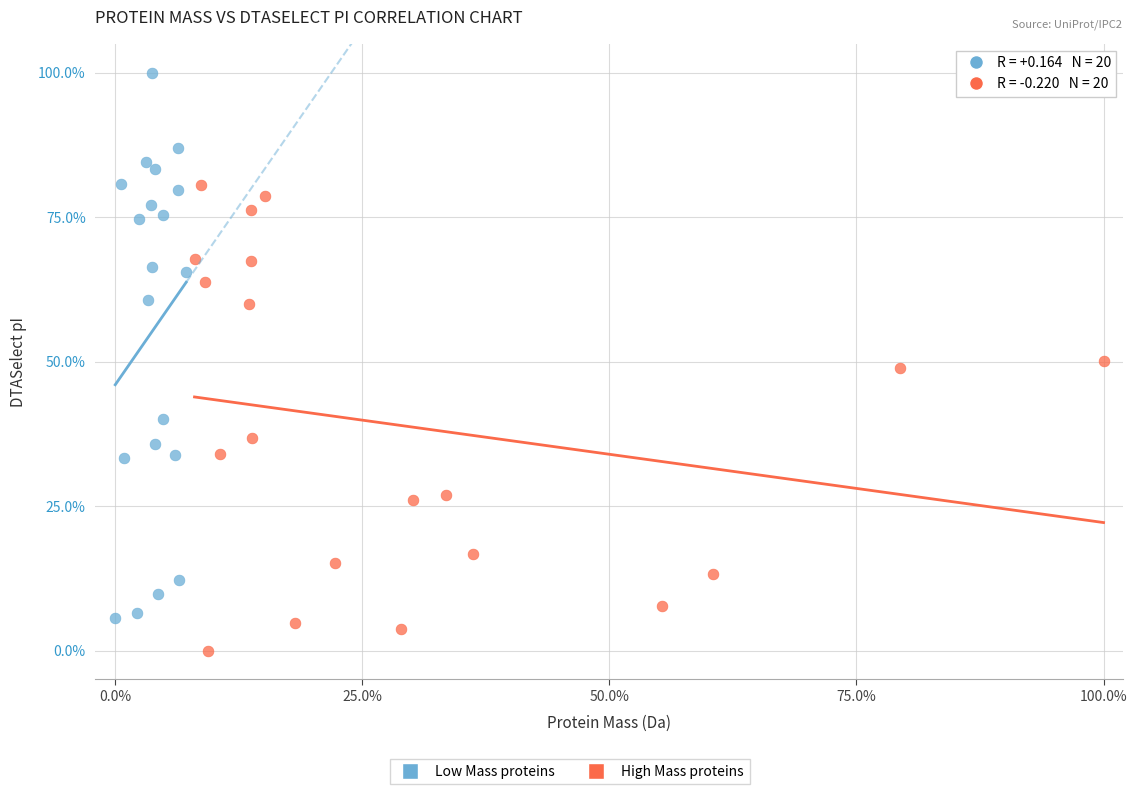

Which series reaches the minimum Y coordinate?

High Mass proteins